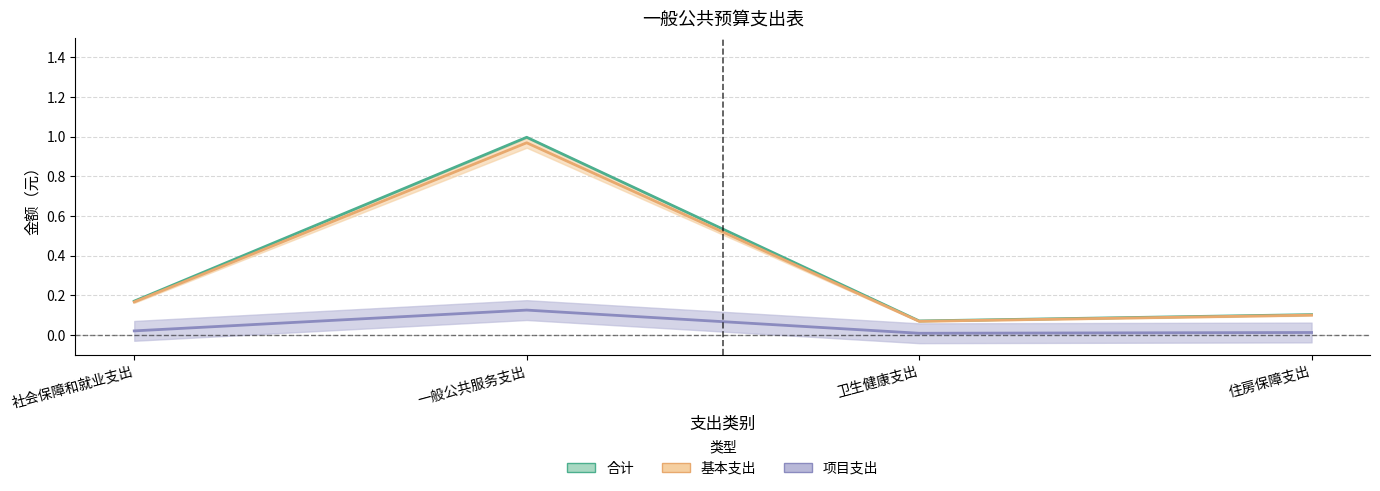

Reading left to right, transcribe all the data shown in this chart.

合计: 社会保障和就业支出=0.2	一般公共服务支出=1.0	卫生健康支出=0.1	住房保障支出=0.1
基本支出: 社会保障和就业支出=0.2	一般公共服务支出=1.0	卫生健康支出=0.1	住房保障支出=0.1
项目支出: 社会保障和就业支出=0.0	一般公共服务支出=0.1	卫生健康支出=0.0	住房保障支出=0.0